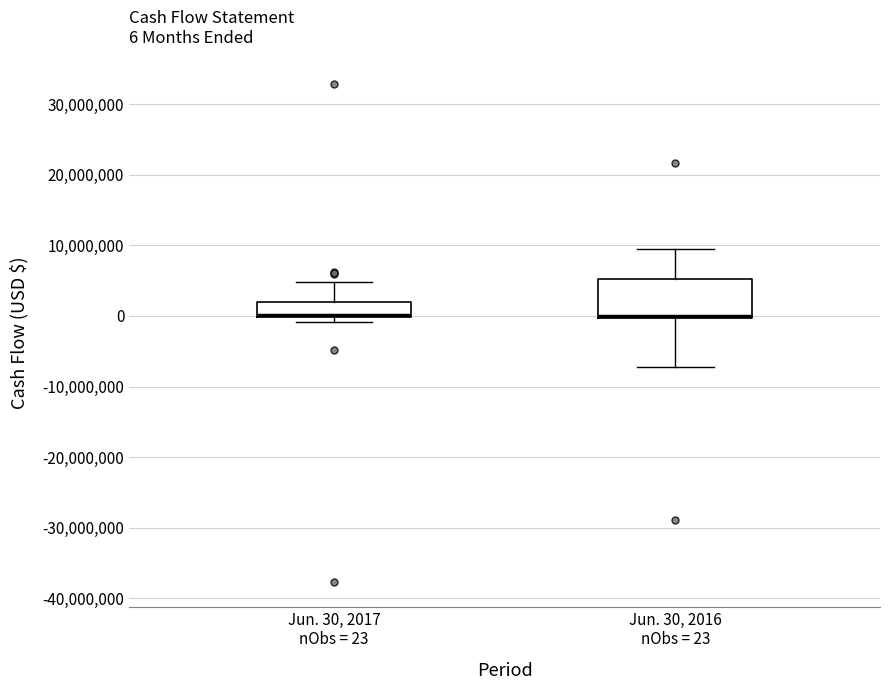

Which box is the tallest, from its lower edge to its upper edge?

Jun. 30, 2016 nObs = 23